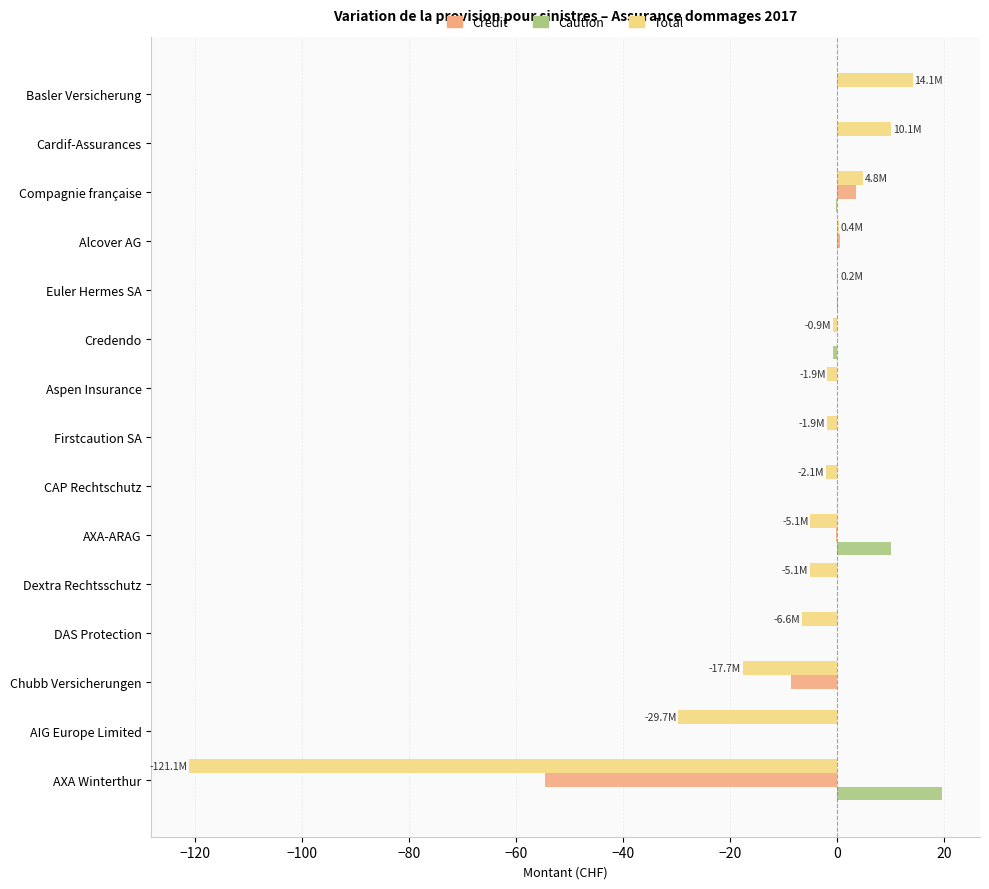

Which series has the widest spread of values?

Total